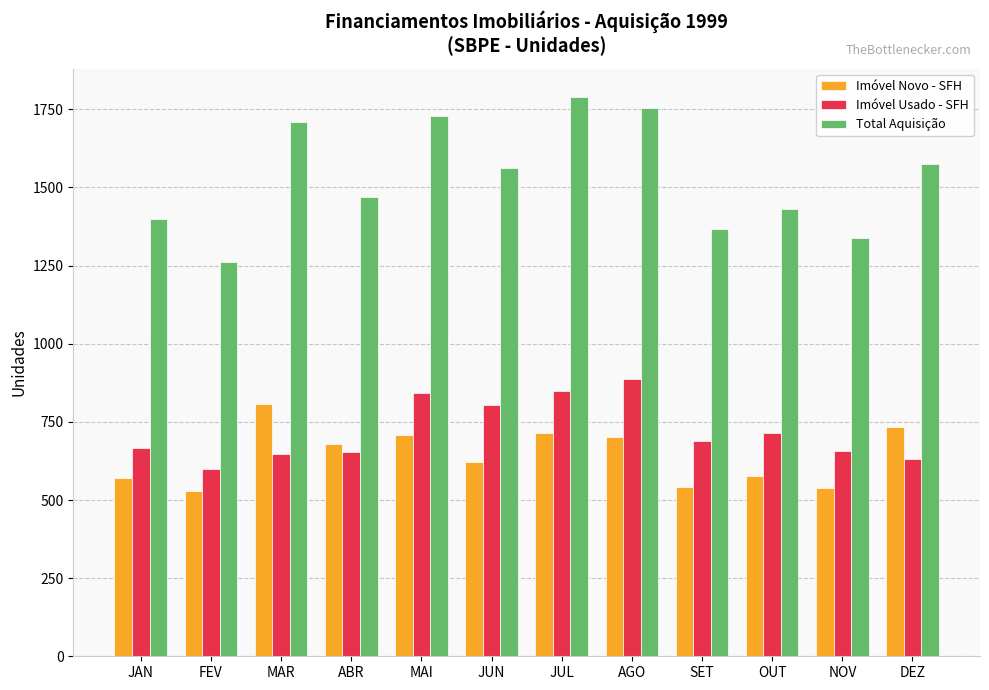

Is the value of Total Aquisição at MAR greater than the value of Imóvel Novo - SFH at FEV?

Yes